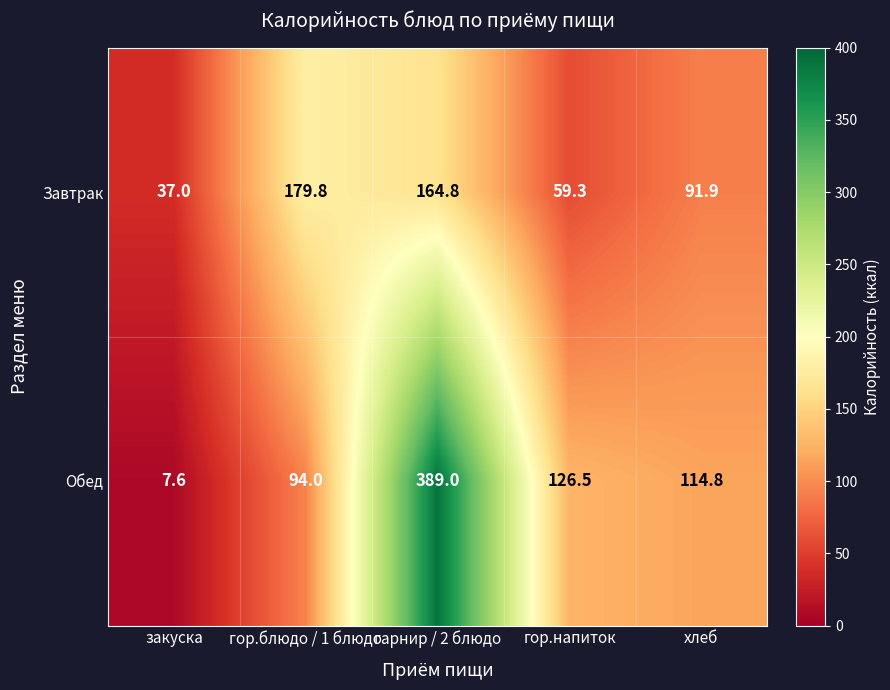

Between гор.блюдо / 1 блюдо and гор.напиток, which series saw the biggest shift?

Завтрак